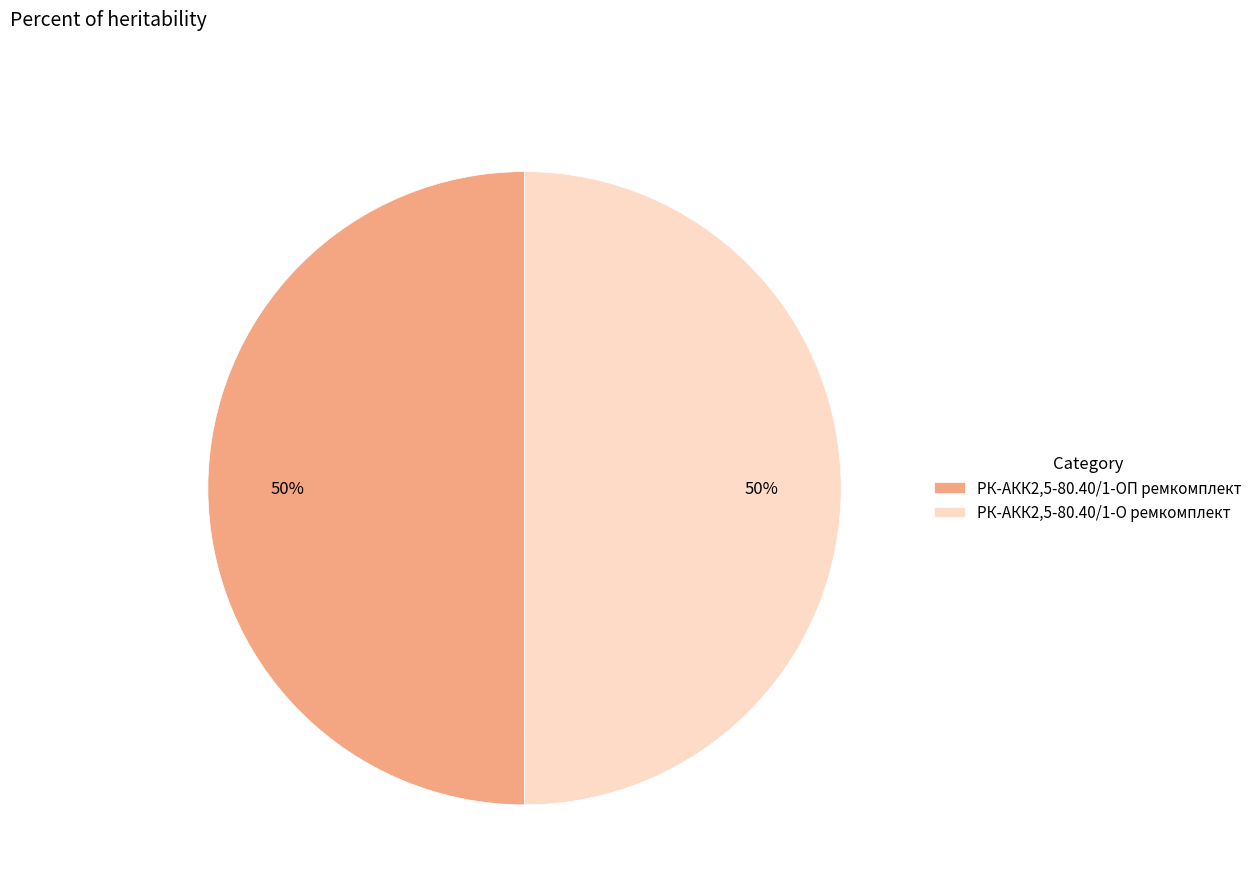

What is the ratio of the value at РК-АКК2,5-80.40/1-О ремкомплект to the value at РК-АКК2,5-80.40/1-ОП ремкомплект?

1.0